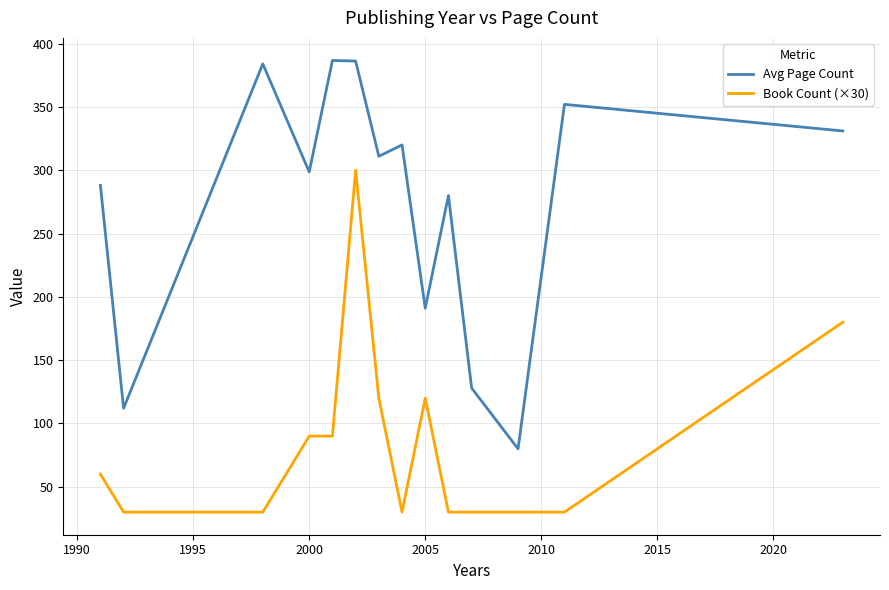

How many values in the Avg Page Count series are below 311?

7